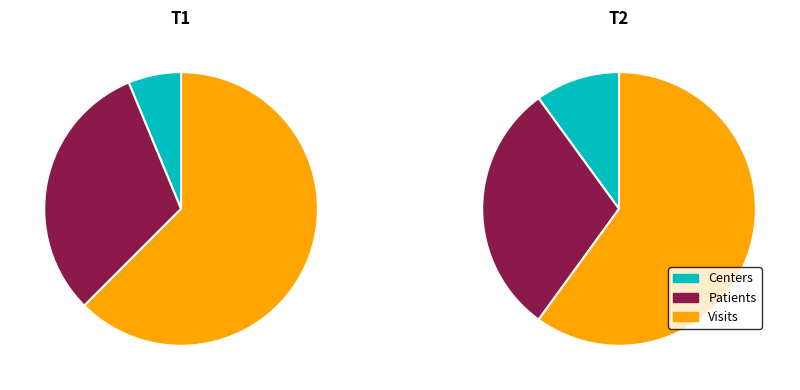

The T2 slice represents 63% of the pie. True or false?

False